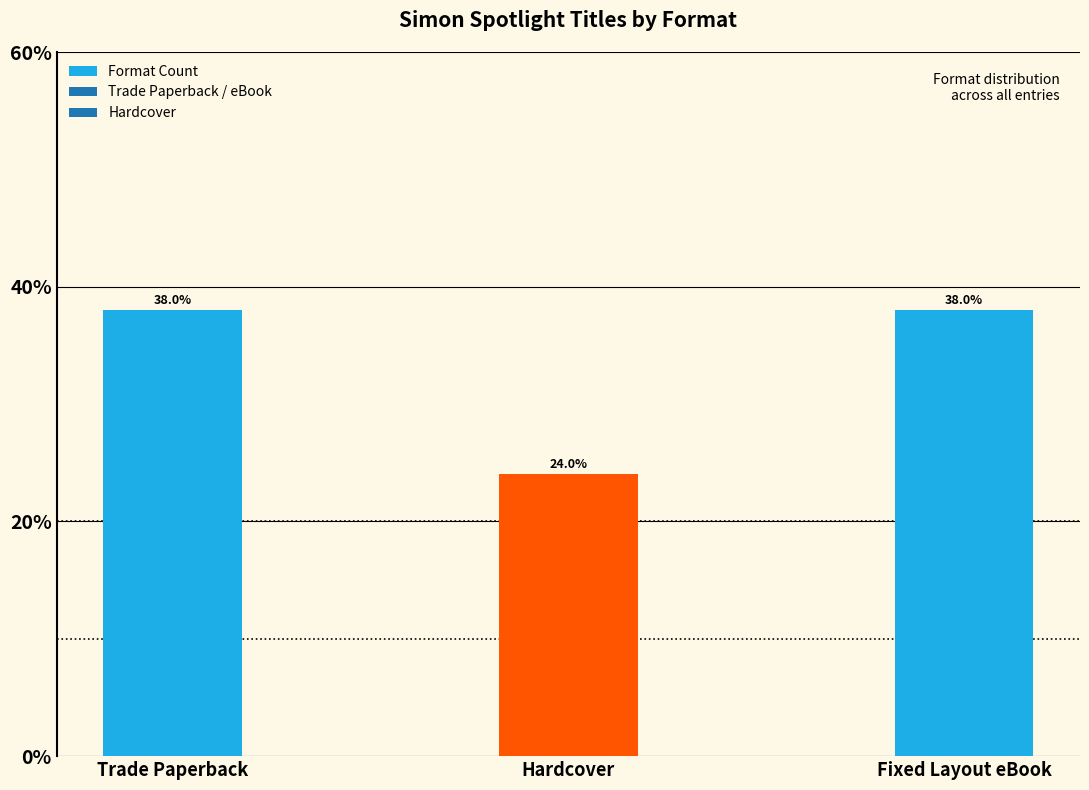

Read the value at Hardcover, to the nearest 10.

20